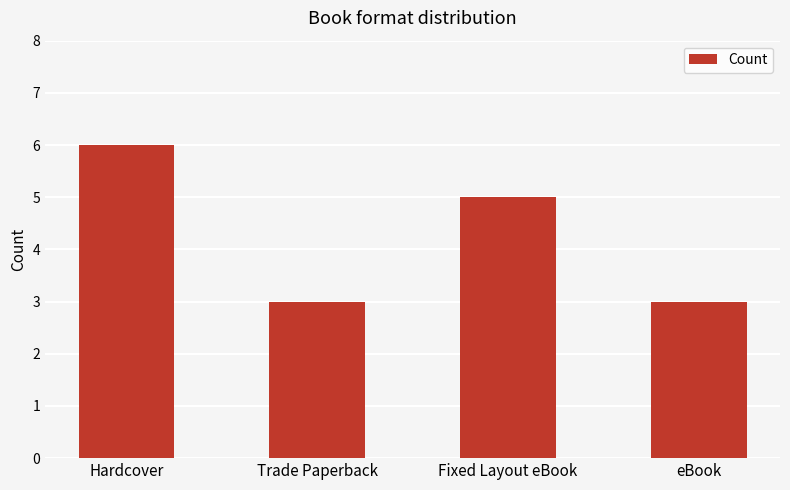

Are the bars grouped side by side (vs. stacked)?

No